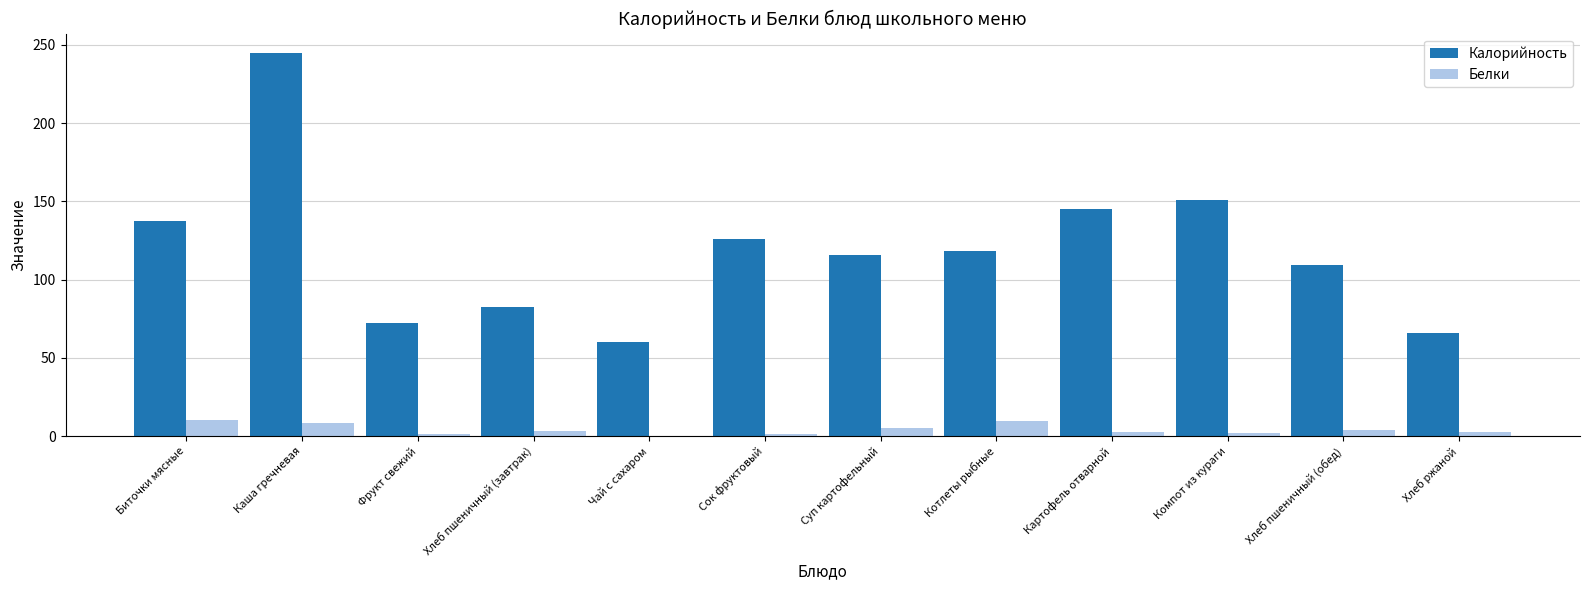

How many groups of bars are there?

12